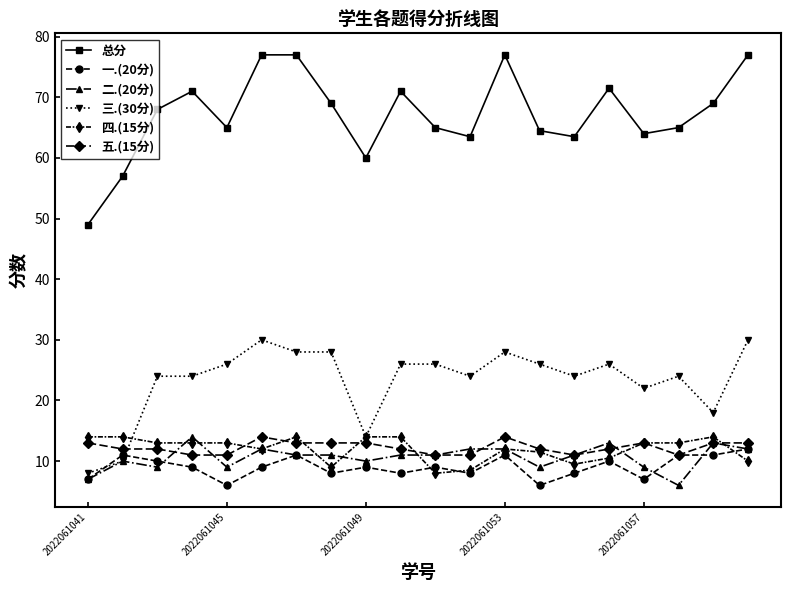

What is the sum of all 四.(15分) values?

240.0